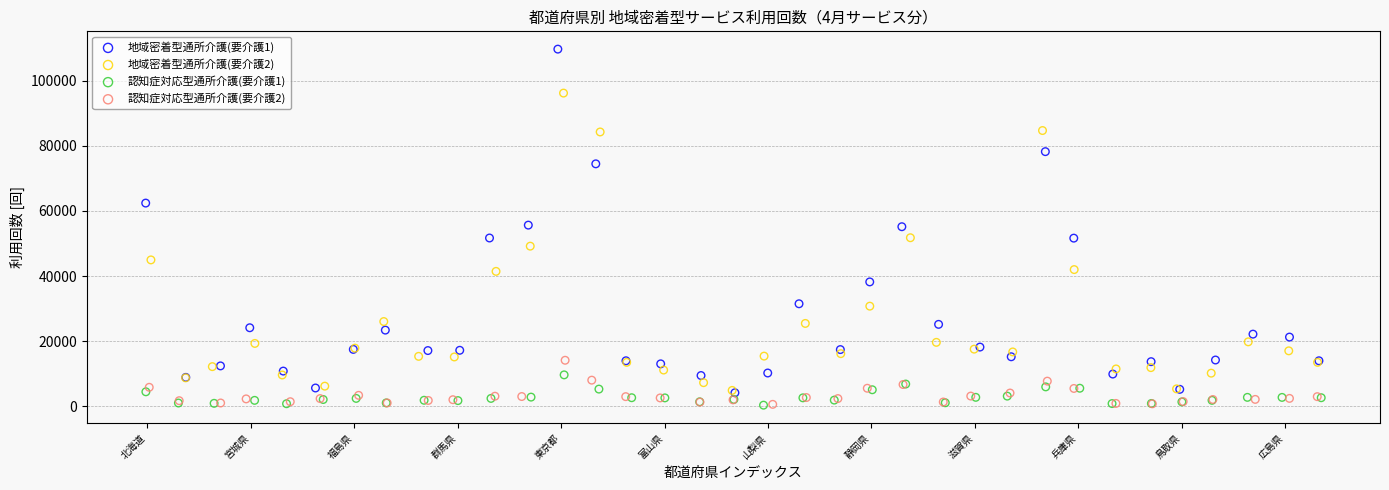

What are all the series names shown in the legend?

地域密着型通所介護(要介護1), 地域密着型通所介護(要介護2), 認知症対応型通所介護(要介護1), 認知症対応型通所介護(要介護2)